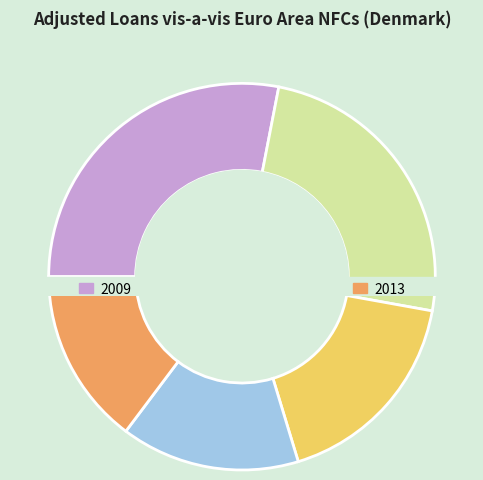

Does 21 represent more than half of the total?

No